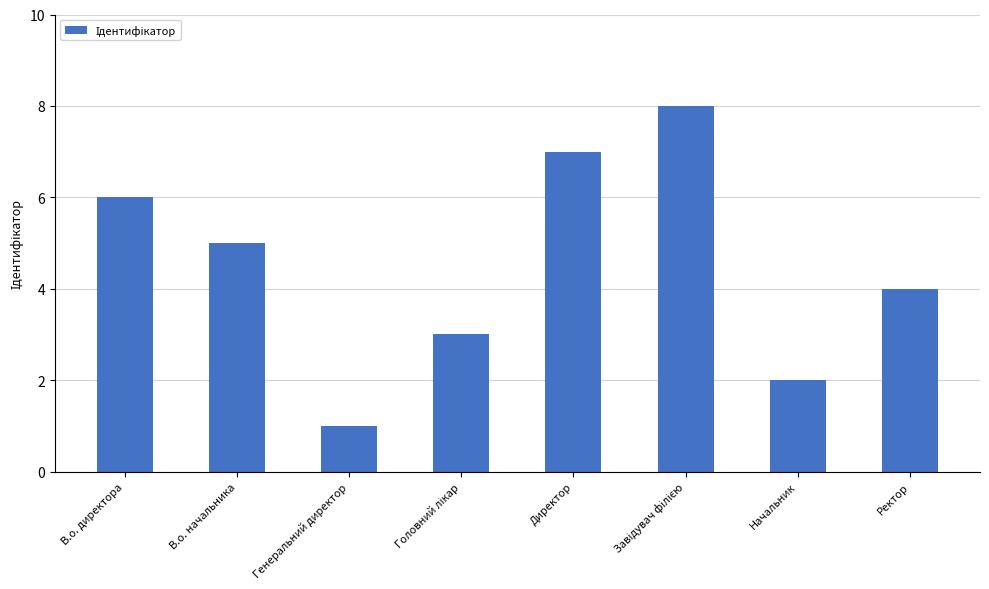

The value at Генеральний директор is 1. True or false?

True